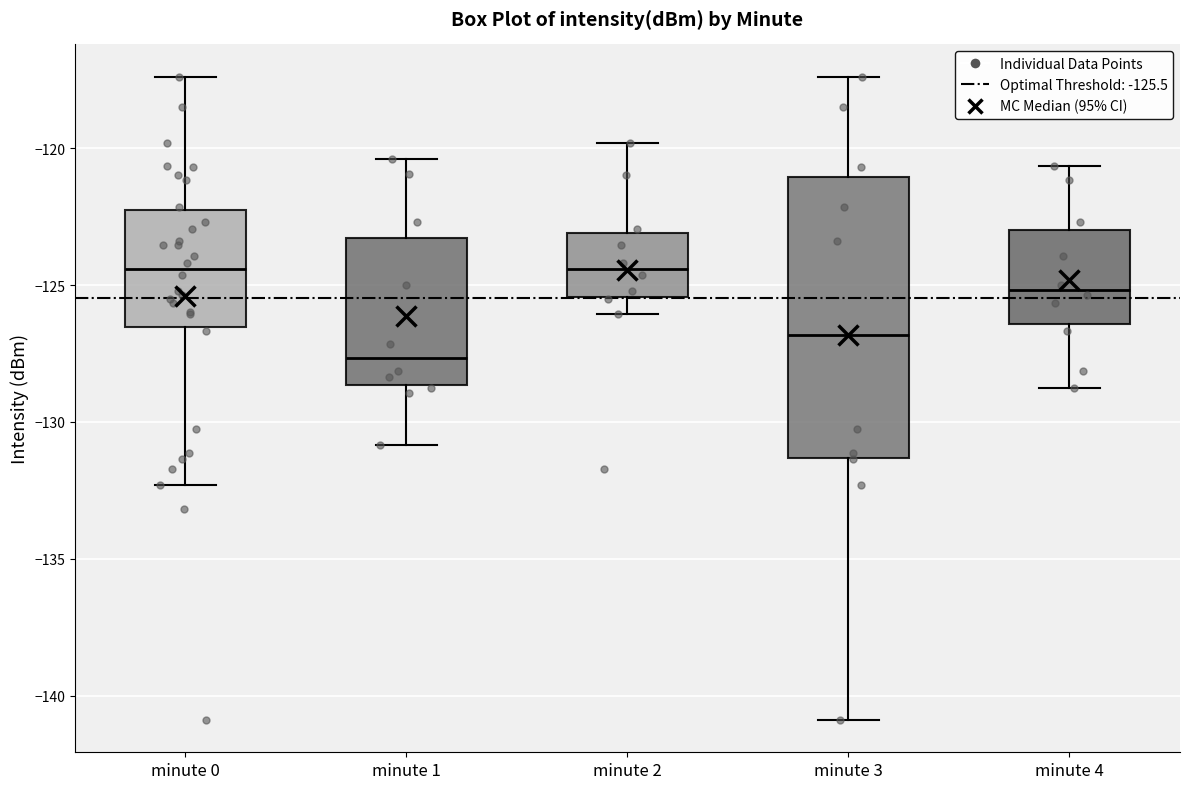

Reading left to right, transcribe this box plot: for each box, give where its median line is, the range the box spans, and where its two whiskers end, as read against the y-axis. The values are not printed on the chart, so give them approximately, as read against the axis.

minute 0: median -124.5, box -126.5 to -122.5, whiskers -132.5 to -117.5
minute 1: median -127.5, box -128.5 to -123.5, whiskers -131.0 to -120.5
minute 2: median -124.5, box -125.5 to -123.0, whiskers -126.0 to -120.0
minute 3: median -127.0, box -131.5 to -121.0, whiskers -141.0 to -117.5
minute 4: median -125.0, box -126.5 to -123.0, whiskers -129.0 to -120.5